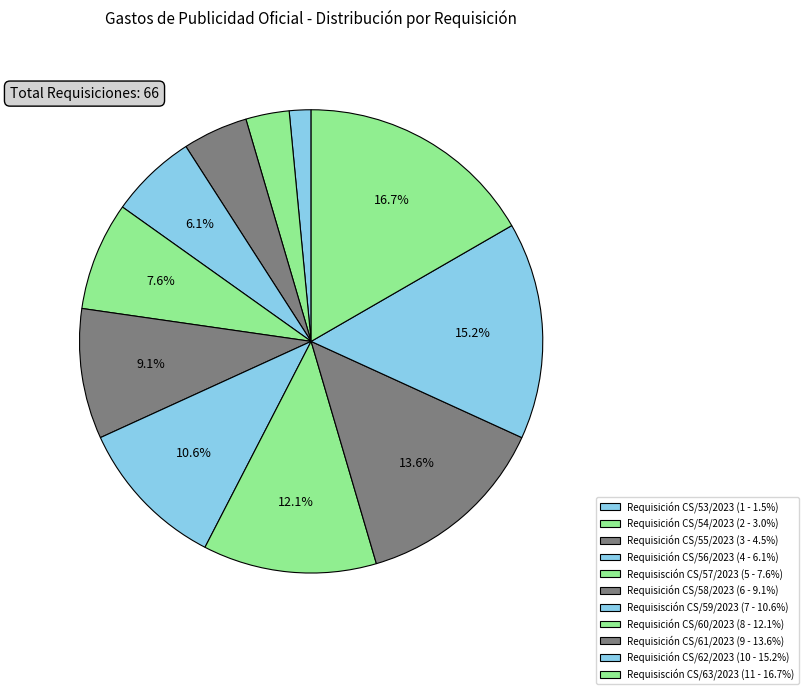

To the nearest percent, what is the average slice percentage?

9%